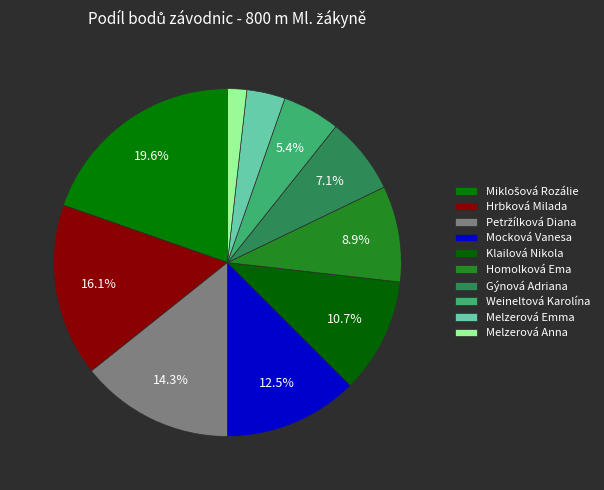

How many slices are in this pie chart?

10